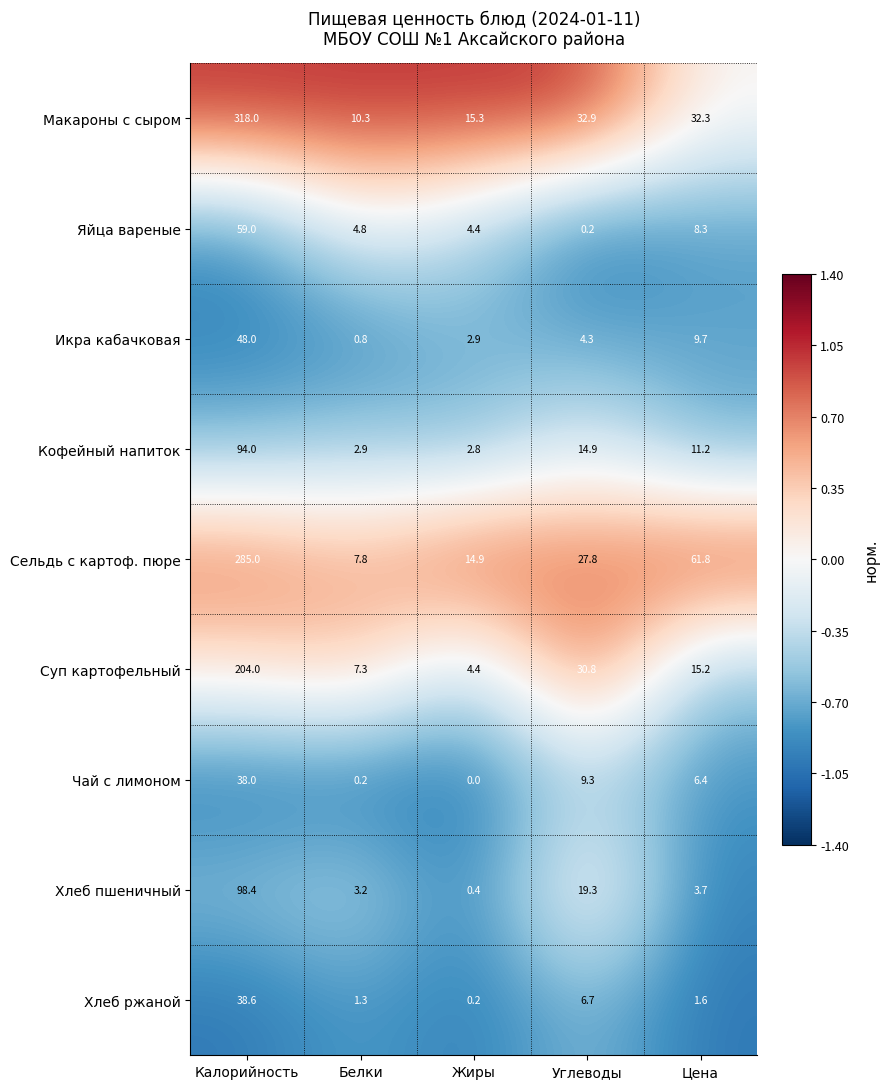

Is it true that Яйца вареные equals 59.0 at Калорийность?

True